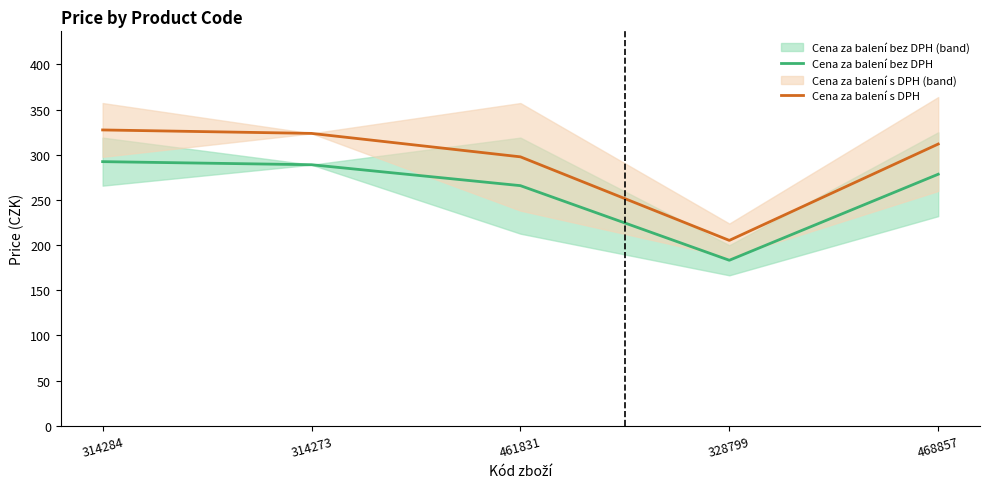

Reading left to right, transcribe all the data shown in this chart.

Cena za balení bez DPH: 314284=292.4	314273=289.0	461831=265.8	328799=183.2	468857=278.5
Cena za balení s DPH: 314284=327.5	314273=323.7	461831=297.7	328799=205.2	468857=311.9